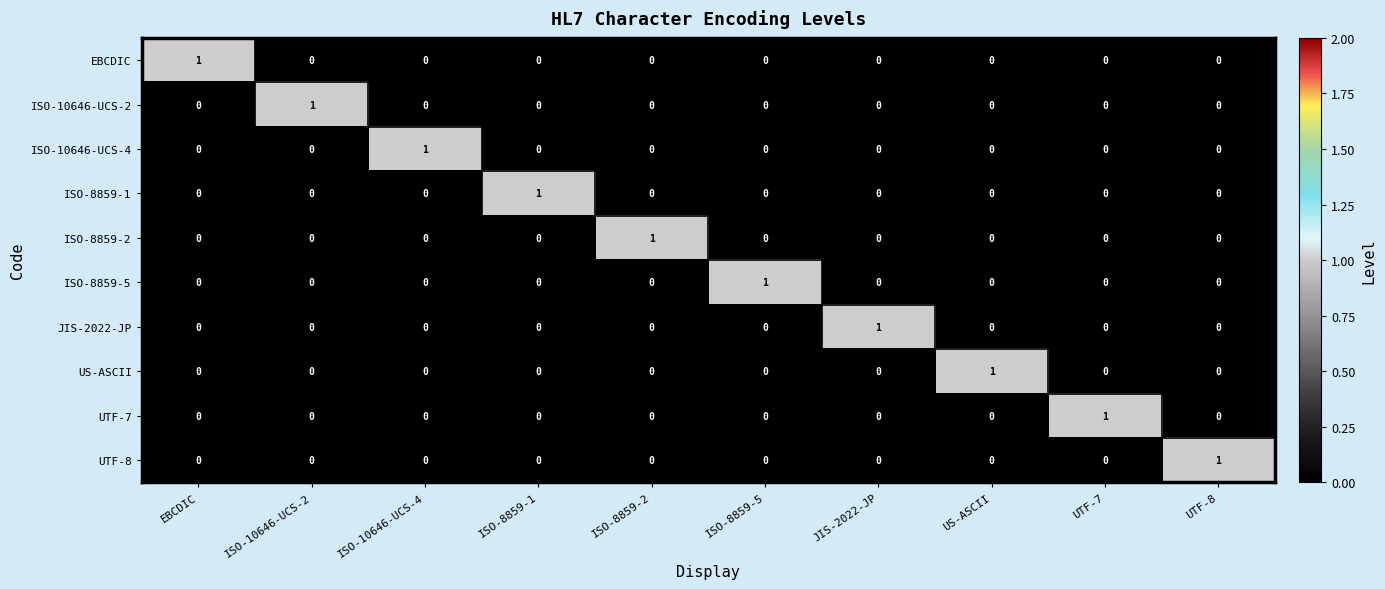

How many ISO-10646-UCS-4 values are between 0 and 1?

10